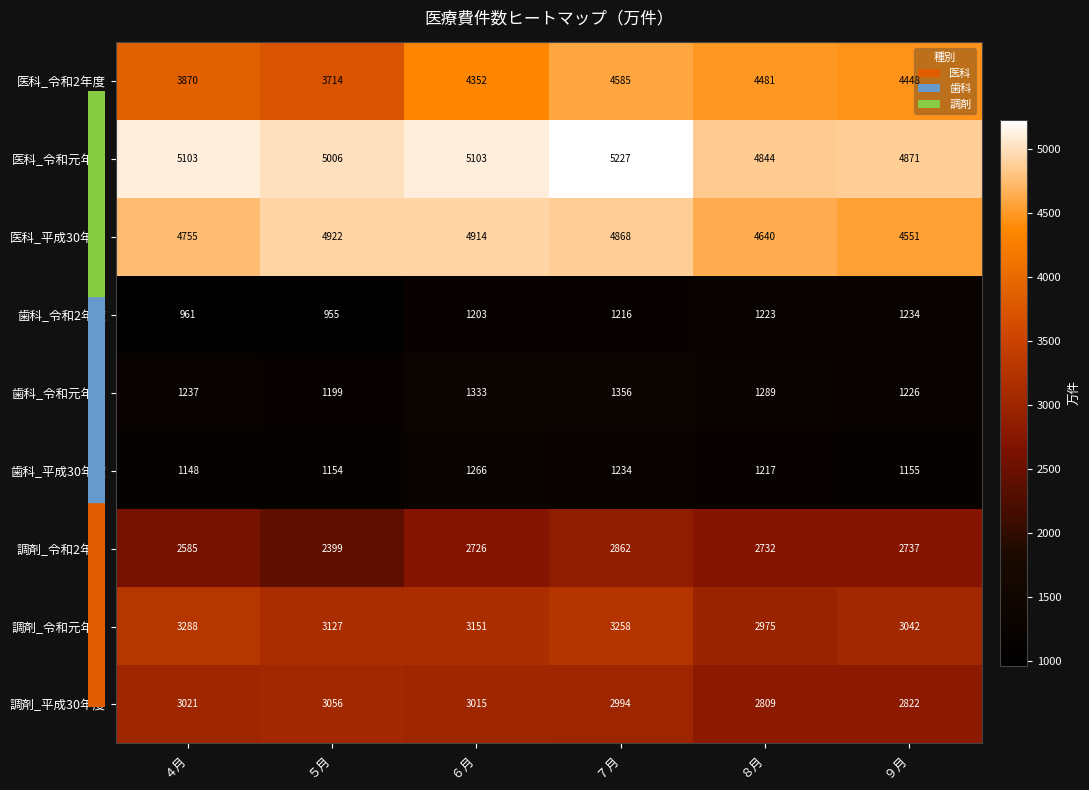

Which series changed the most between ４月 and ９月?

医科_令和2年度